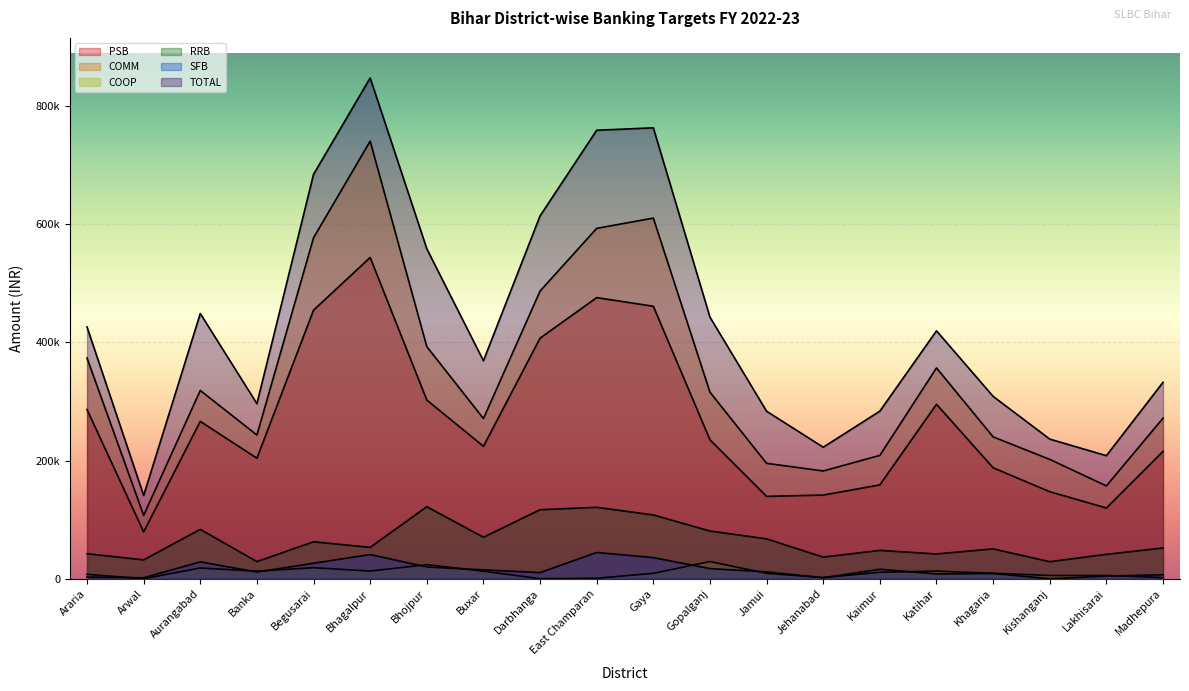

Where does the COOP series first go above 9245?

Aurangabad